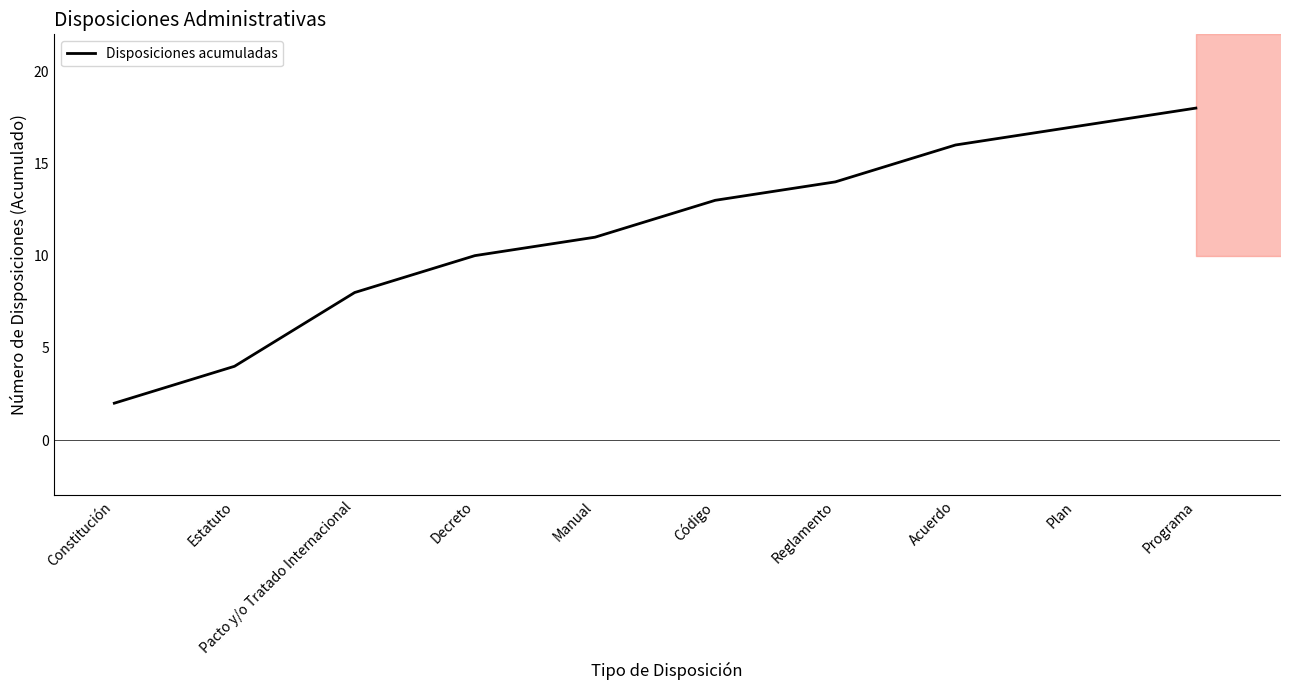

Which label corresponds to the largest value in the chart?

Programa